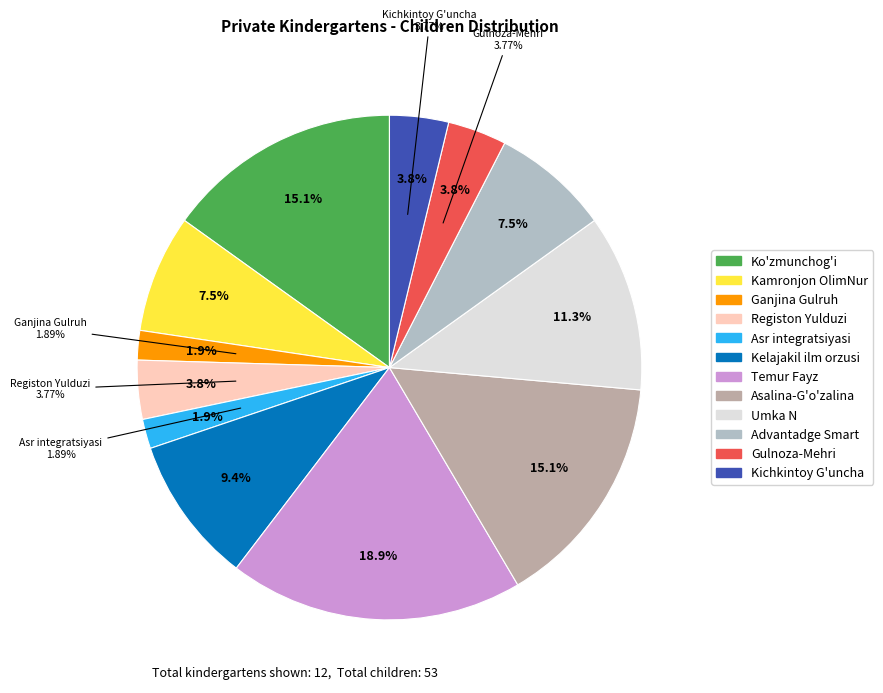

Is there any slice that represents more than half of the pie?

No